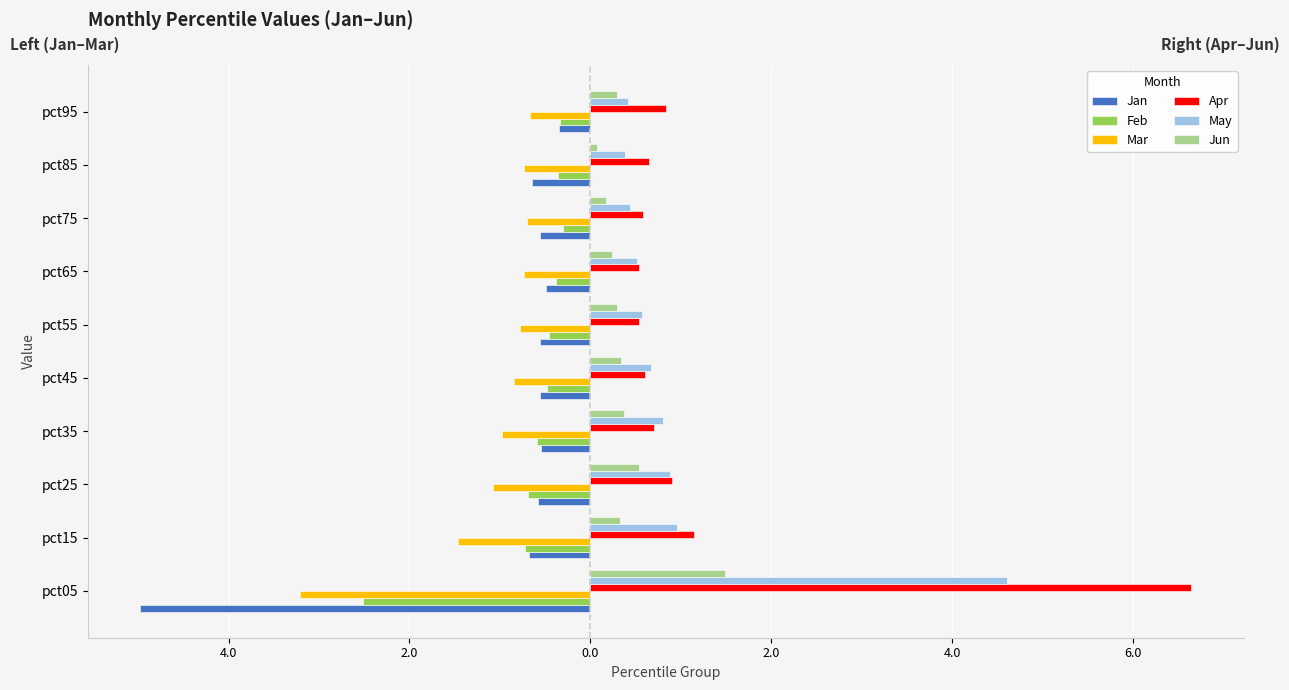

What are all the series names shown in the legend?

Jan, Feb, Mar, Apr, May, Jun